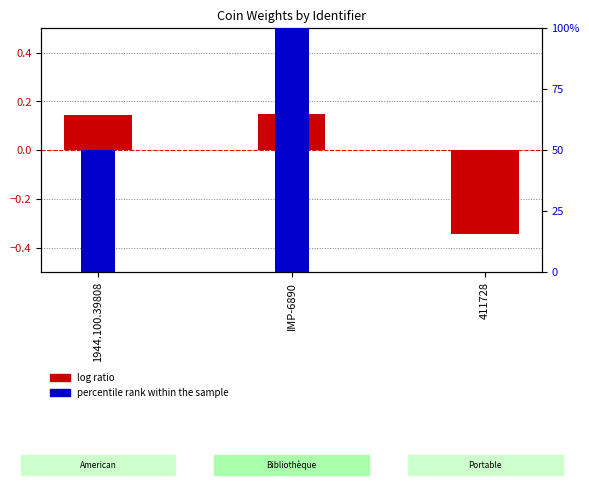

How many data points in percentile rank within the sample are above 50?

1